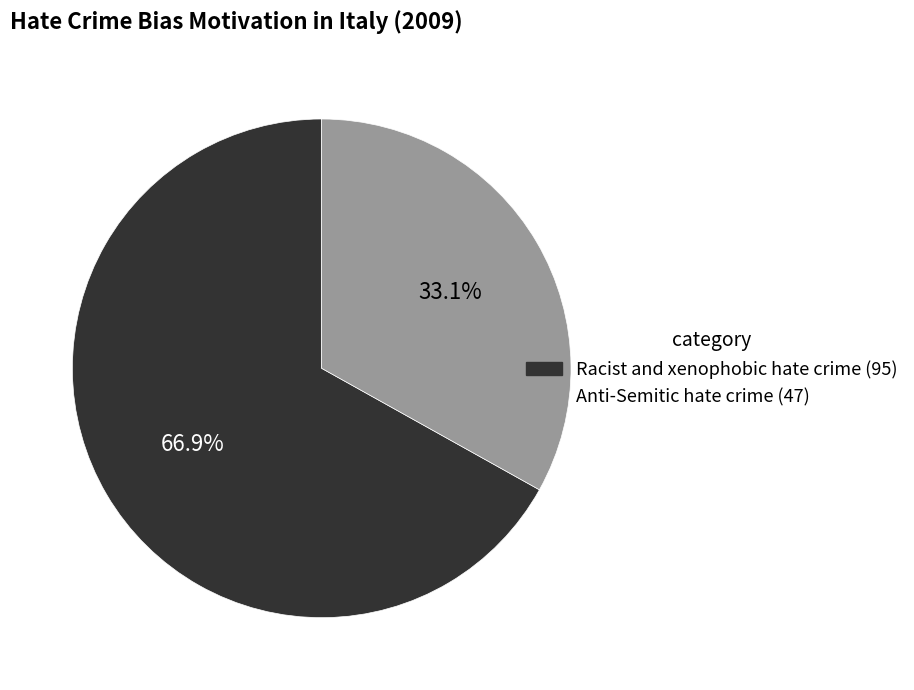

How many slices are in this pie chart?

2